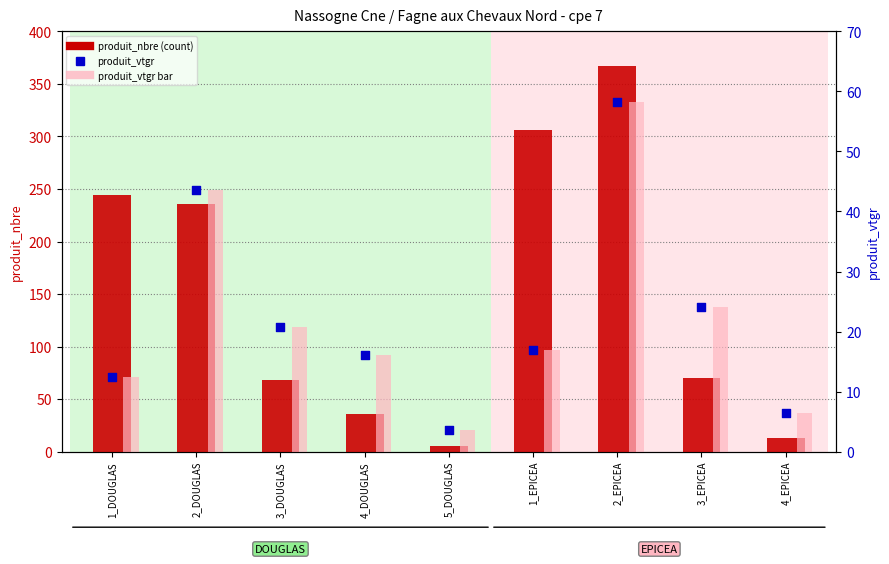

Which series has the largest total across all categories?

produit_nbre (count)